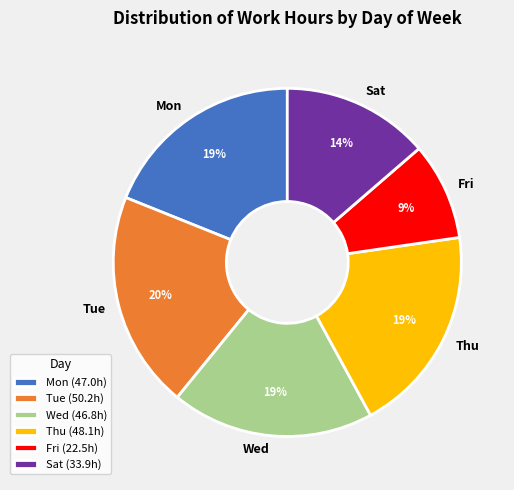

Does any single category account for the majority?

No